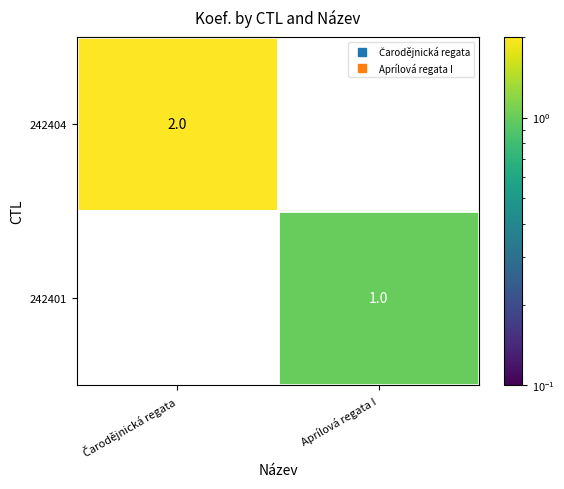

At how many categories does at least one series exceed 0?

2